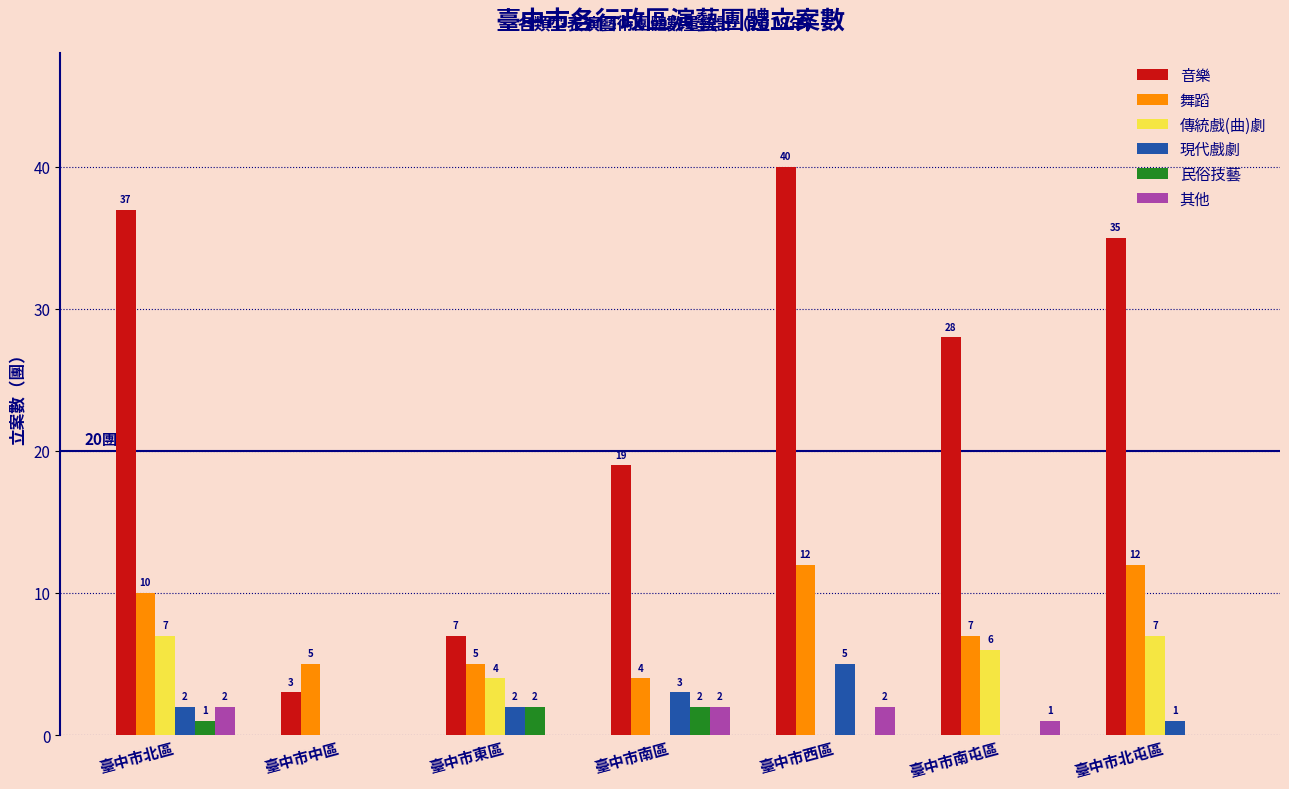

How many 其他 values are between 0 and 2?

7